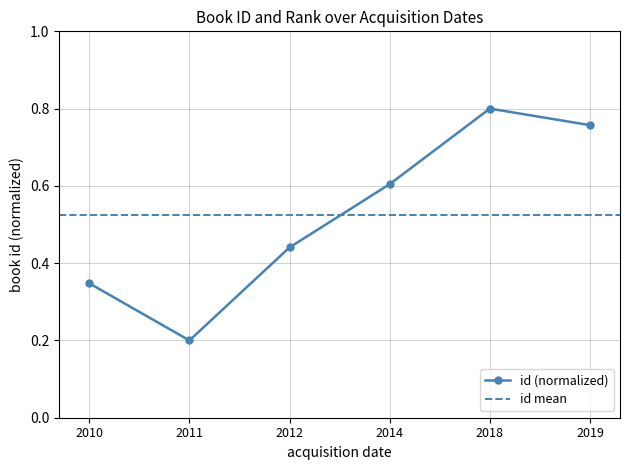

How many lines are shown in the chart?

1